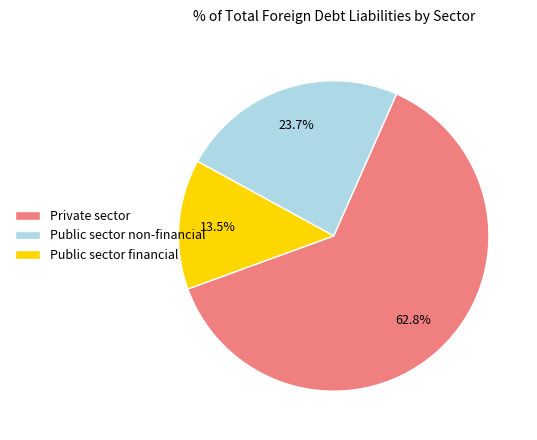

Approximately how many times larger is the value at Public sector financial compared to Public sector non-financial?

0.6